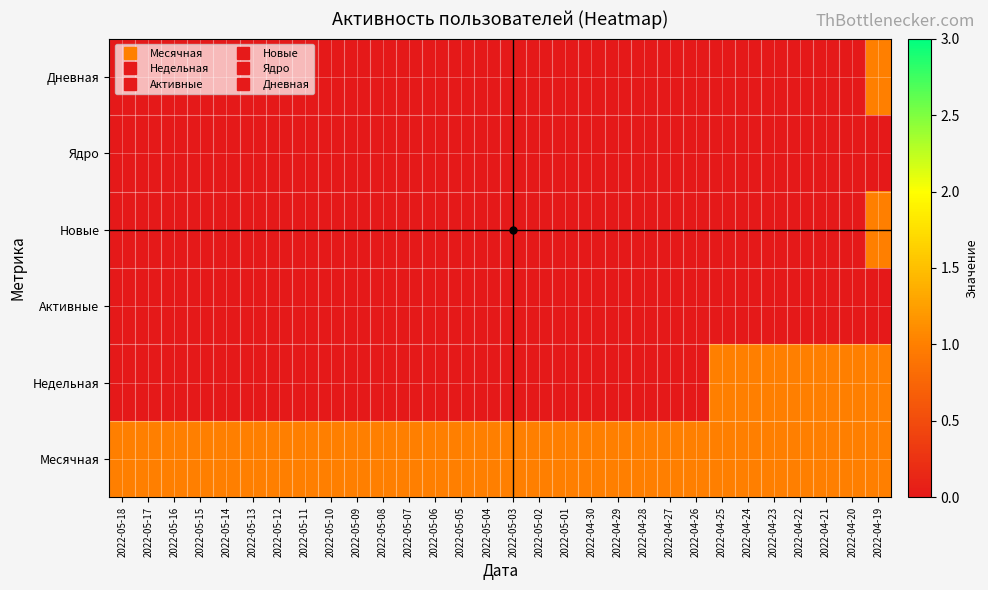

Reading left to right, what are all the values shown in this chart?

Месячная: 2022-05-18=1	2022-05-17=1	2022-05-16=1	2022-05-15=1	2022-05-14=1	2022-05-13=1	2022-05-12=1	2022-05-11=1	2022-05-10=1	2022-05-09=1	2022-05-08=1	2022-05-07=1	2022-05-06=1	2022-05-05=1	2022-05-04=1	2022-05-03=1	2022-05-02=1	2022-05-01=1	2022-04-30=1	2022-04-29=1	2022-04-28=1	2022-04-27=1	2022-04-26=1	2022-04-25=1	2022-04-24=1	2022-04-23=1	2022-04-22=1	2022-04-21=1	2022-04-20=1	2022-04-19=1
Недельная: 2022-05-18=0	2022-05-17=0	2022-05-16=0	2022-05-15=0	2022-05-14=0	2022-05-13=0	2022-05-12=0	2022-05-11=0	2022-05-10=0	2022-05-09=0	2022-05-08=0	2022-05-07=0	2022-05-06=0	2022-05-05=0	2022-05-04=0	2022-05-03=0	2022-05-02=0	2022-05-01=0	2022-04-30=0	2022-04-29=0	2022-04-28=0	2022-04-27=0	2022-04-26=0	2022-04-25=1	2022-04-24=1	2022-04-23=1	2022-04-22=1	2022-04-21=1	2022-04-20=1	2022-04-19=1
Активные: 2022-05-18=0	2022-05-17=0	2022-05-16=0	2022-05-15=0	2022-05-14=0	2022-05-13=0	2022-05-12=0	2022-05-11=0	2022-05-10=0	2022-05-09=0	2022-05-08=0	2022-05-07=0	2022-05-06=0	2022-05-05=0	2022-05-04=0	2022-05-03=0	2022-05-02=0	2022-05-01=0	2022-04-30=0	2022-04-29=0	2022-04-28=0	2022-04-27=0	2022-04-26=0	2022-04-25=0	2022-04-24=0	2022-04-23=0	2022-04-22=0	2022-04-21=0	2022-04-20=0	2022-04-19=0
Новые: 2022-05-18=0	2022-05-17=0	2022-05-16=0	2022-05-15=0	2022-05-14=0	2022-05-13=0	2022-05-12=0	2022-05-11=0	2022-05-10=0	2022-05-09=0	2022-05-08=0	2022-05-07=0	2022-05-06=0	2022-05-05=0	2022-05-04=0	2022-05-03=0	2022-05-02=0	2022-05-01=0	2022-04-30=0	2022-04-29=0	2022-04-28=0	2022-04-27=0	2022-04-26=0	2022-04-25=0	2022-04-24=0	2022-04-23=0	2022-04-22=0	2022-04-21=0	2022-04-20=0	2022-04-19=1
Ядро: 2022-05-18=0	2022-05-17=0	2022-05-16=0	2022-05-15=0	2022-05-14=0	2022-05-13=0	2022-05-12=0	2022-05-11=0	2022-05-10=0	2022-05-09=0	2022-05-08=0	2022-05-07=0	2022-05-06=0	2022-05-05=0	2022-05-04=0	2022-05-03=0	2022-05-02=0	2022-05-01=0	2022-04-30=0	2022-04-29=0	2022-04-28=0	2022-04-27=0	2022-04-26=0	2022-04-25=0	2022-04-24=0	2022-04-23=0	2022-04-22=0	2022-04-21=0	2022-04-20=0	2022-04-19=0
Дневная: 2022-05-18=0	2022-05-17=0	2022-05-16=0	2022-05-15=0	2022-05-14=0	2022-05-13=0	2022-05-12=0	2022-05-11=0	2022-05-10=0	2022-05-09=0	2022-05-08=0	2022-05-07=0	2022-05-06=0	2022-05-05=0	2022-05-04=0	2022-05-03=0	2022-05-02=0	2022-05-01=0	2022-04-30=0	2022-04-29=0	2022-04-28=0	2022-04-27=0	2022-04-26=0	2022-04-25=0	2022-04-24=0	2022-04-23=0	2022-04-22=0	2022-04-21=0	2022-04-20=0	2022-04-19=1